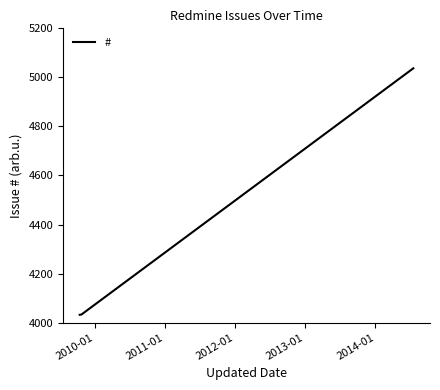

What is the maximum value shown in the chart?

5037